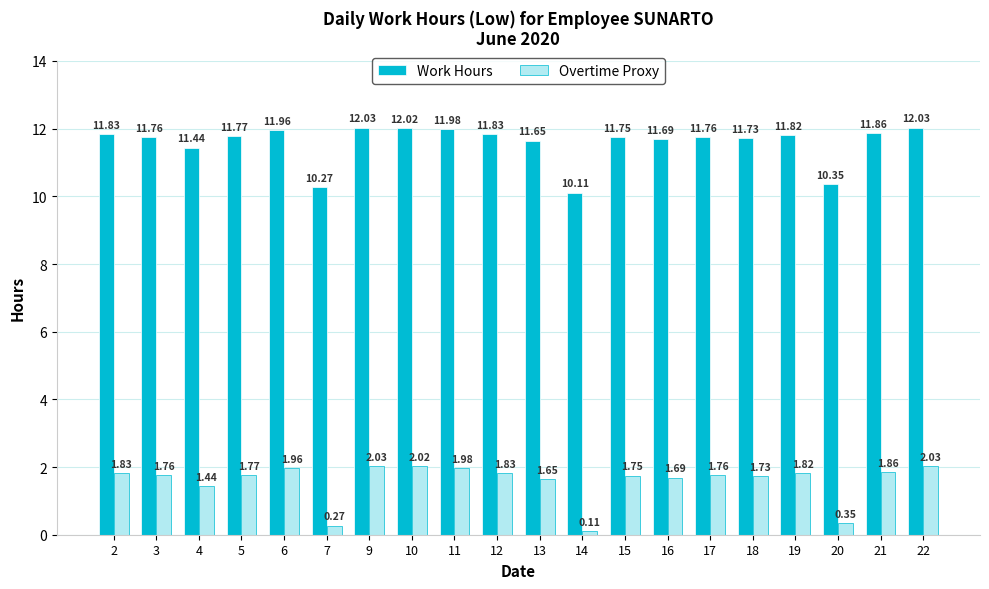

How many values in the Overtime Proxy series are below 1?

3